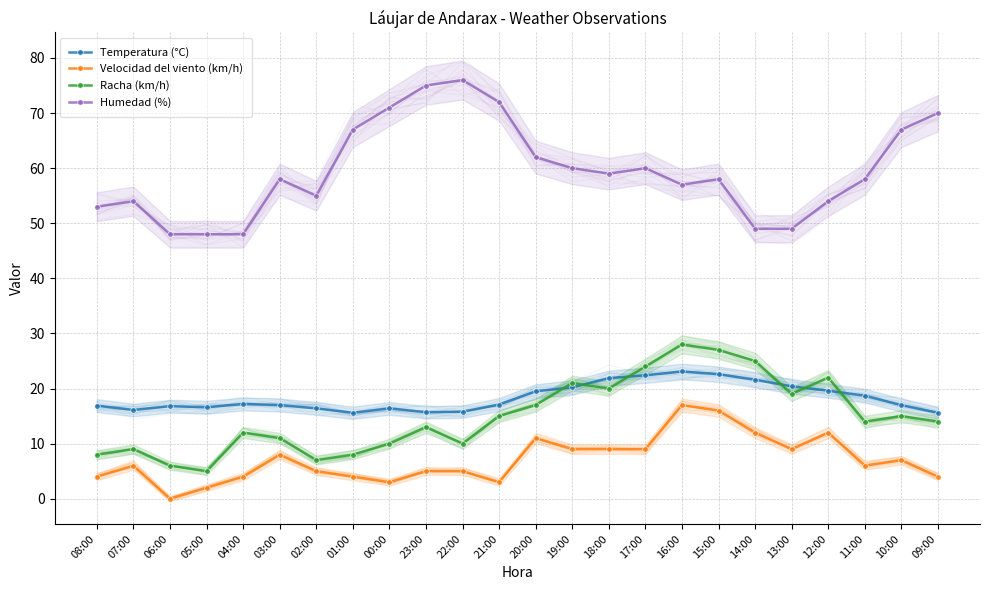

Where is the first local maximum for Temperatura (°C)?

06:00